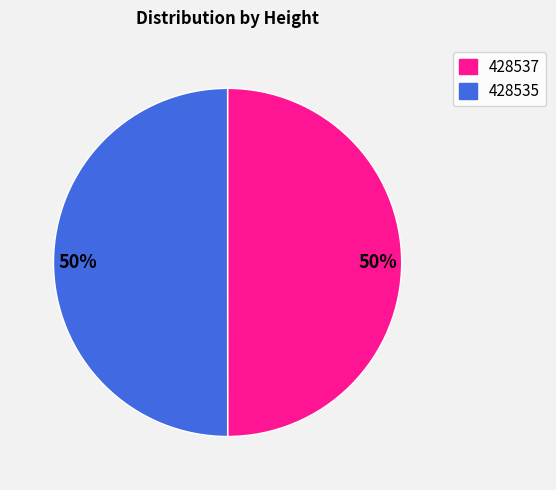

To the nearest percent, what is the average slice percentage?

50%